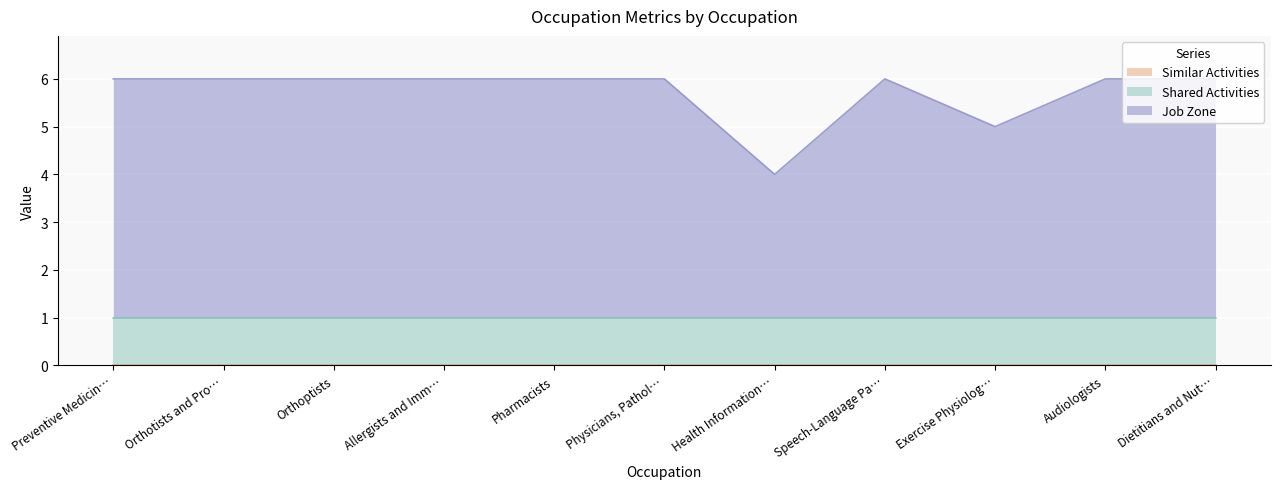

Rank the categories by Similar Activities value from lowest to highest.

Preventive Medicine Physicians, Orthotists and Prosthetists, Orthoptists, Allergists and Immunologists, Pharmacists, Physicians, Pathologists, Health Information Technologists, Speech-Language Pathologists, Exercise Physiologists, Audiologists, Dietitians and Nutritionists